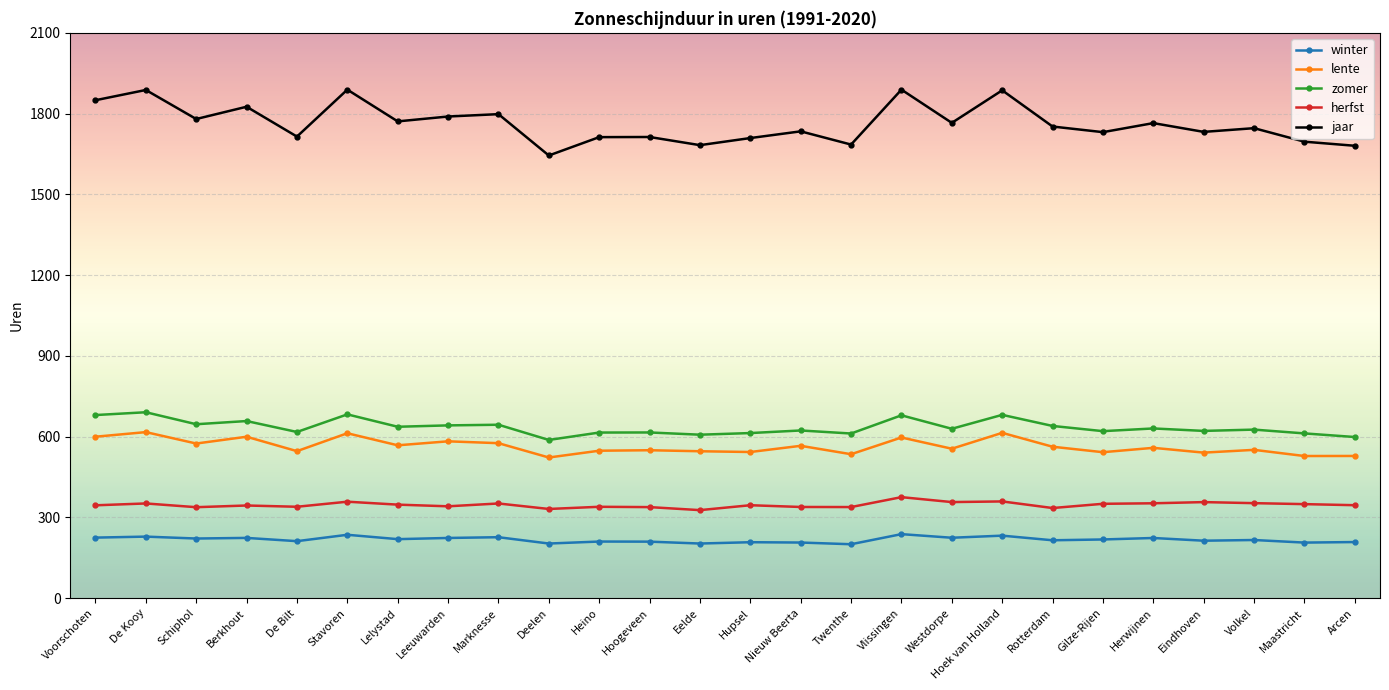

What is the difference between the highest and lowest values at Rotterdam?

1537.0